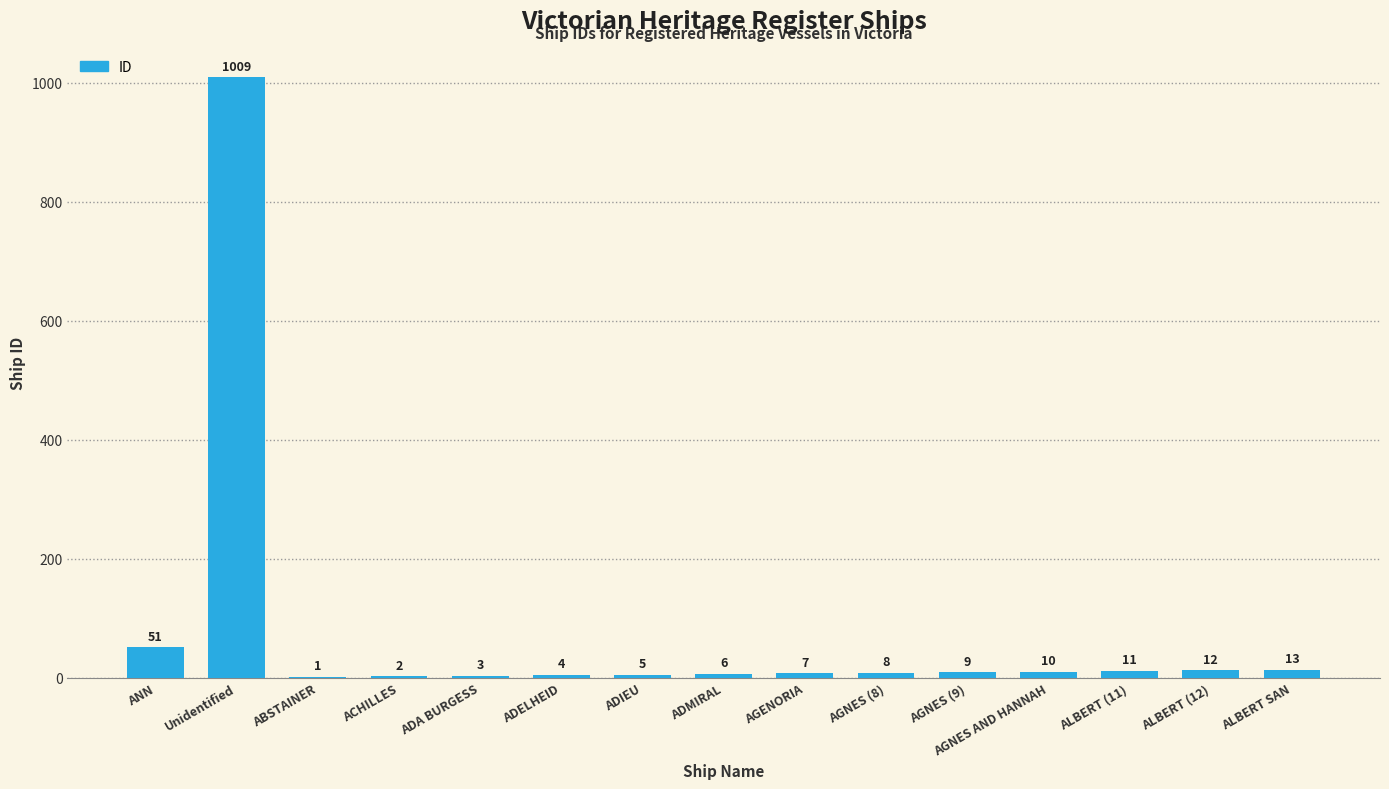

What is the sum of the values at ALBERT (11) and ACHILLES?

13